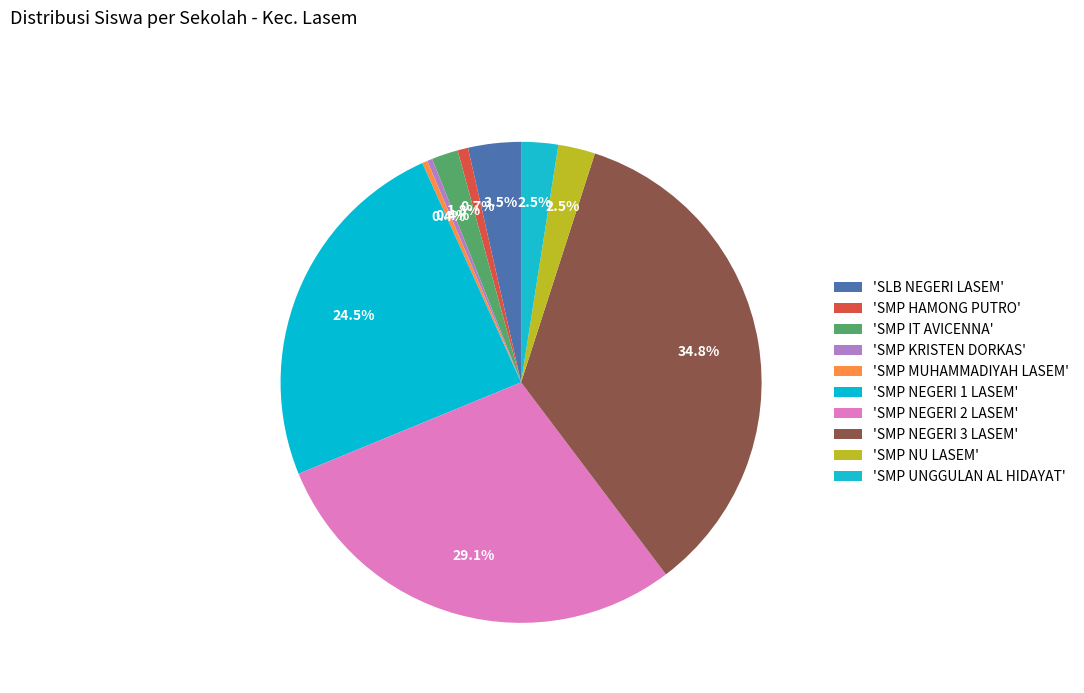

How many segments does this pie chart have?

10